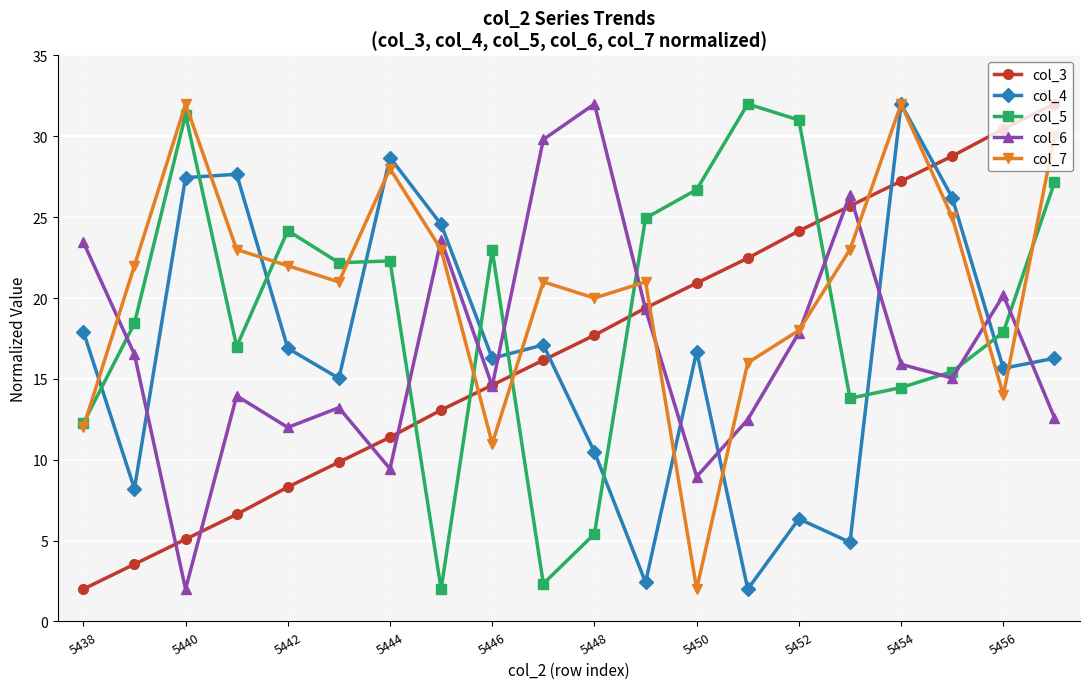

True or false: col_3 has more than 2 points higher than both neighbors.

False